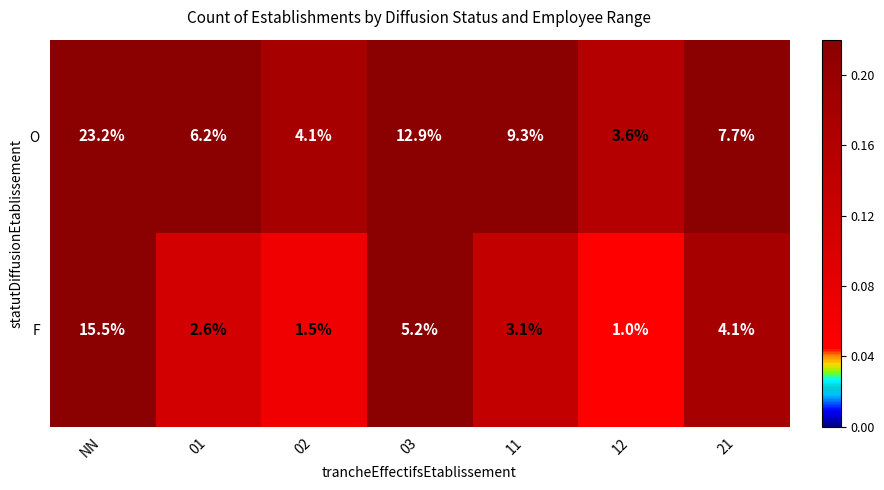

Between 02 and 11, which series saw the biggest shift?

O